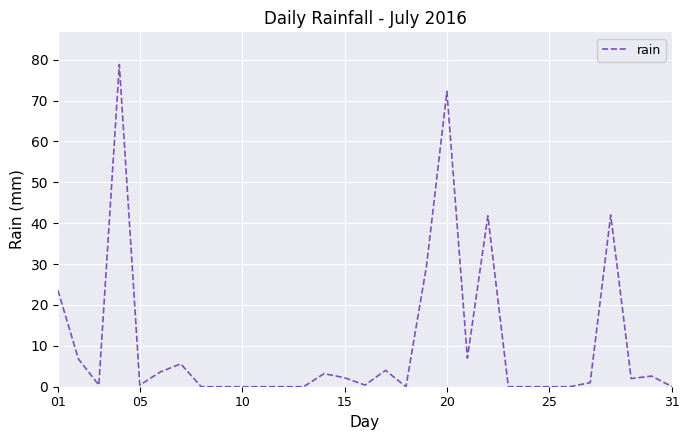

What is the maximum value shown in the chart?

78.8